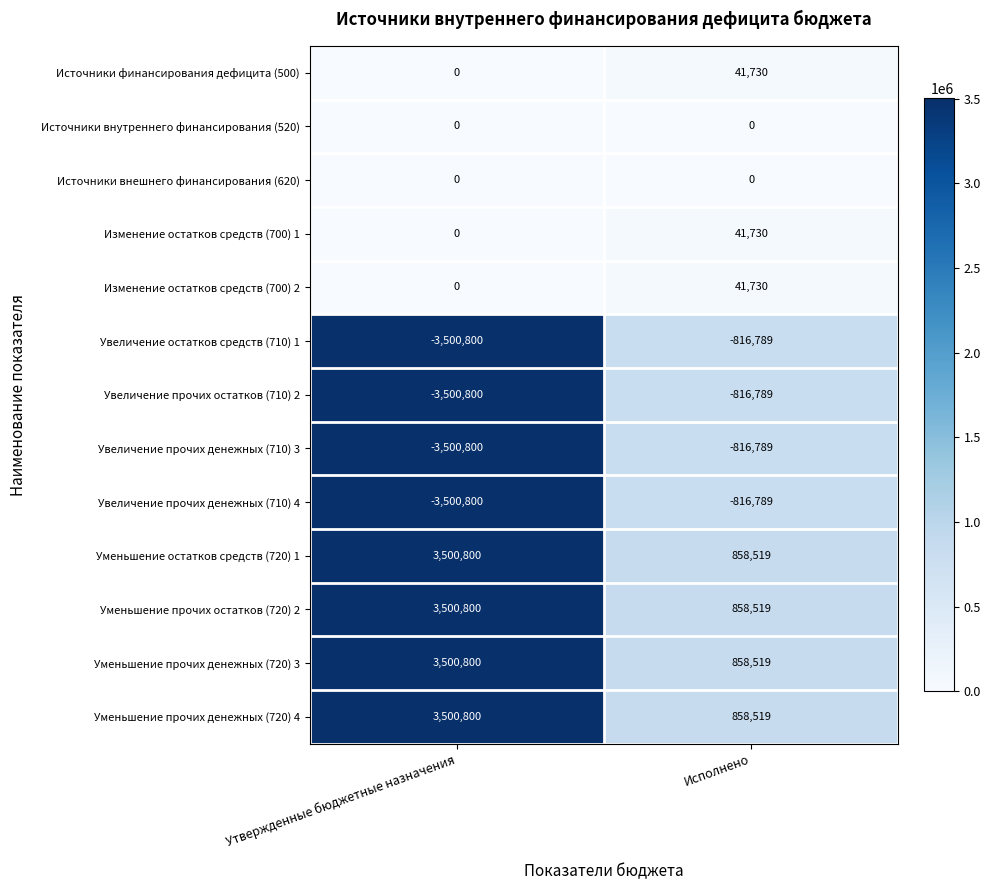

Which label corresponds to the smallest value in the chart?

Утвержденные бюджетные назначения